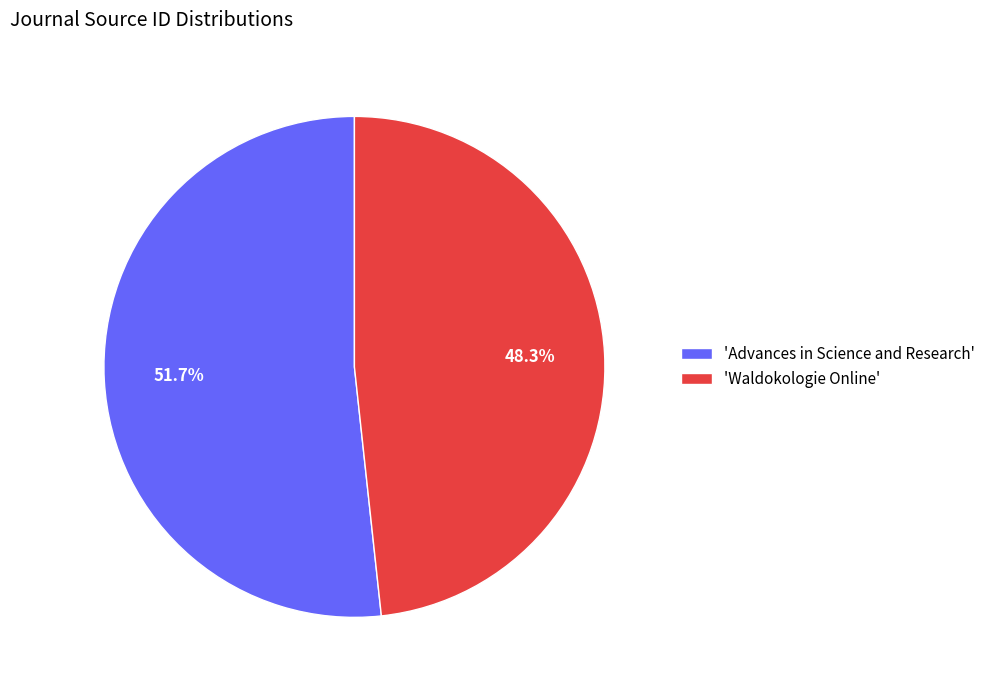

Rank the categories by value from highest to lowest.

'Advances in Science and Research', 'Waldokologie Online'